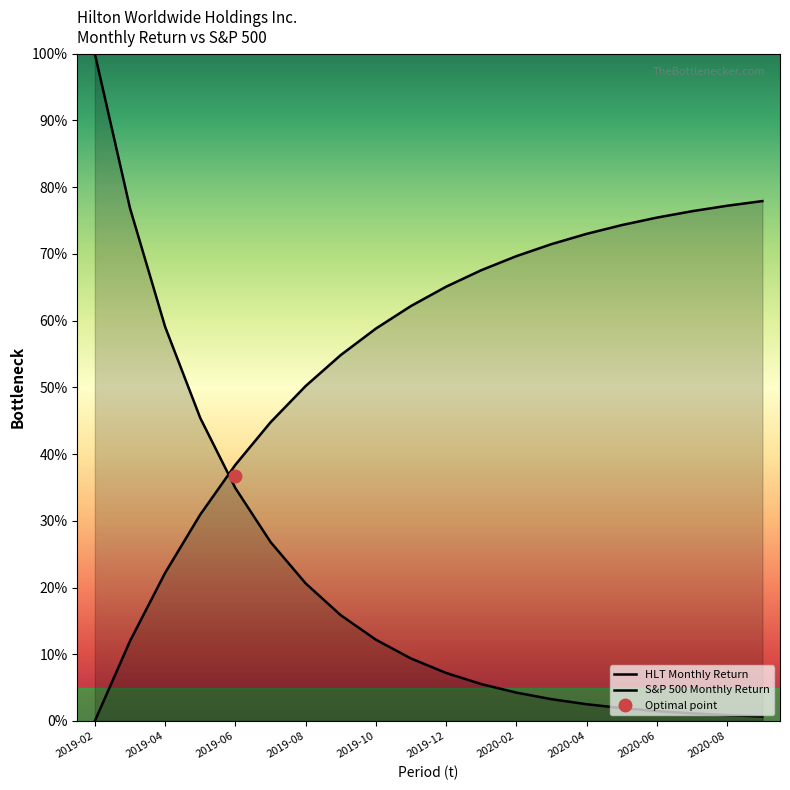

True or false: S&P 500 Monthly Return has a value of 27.8 at 2020-04.

False